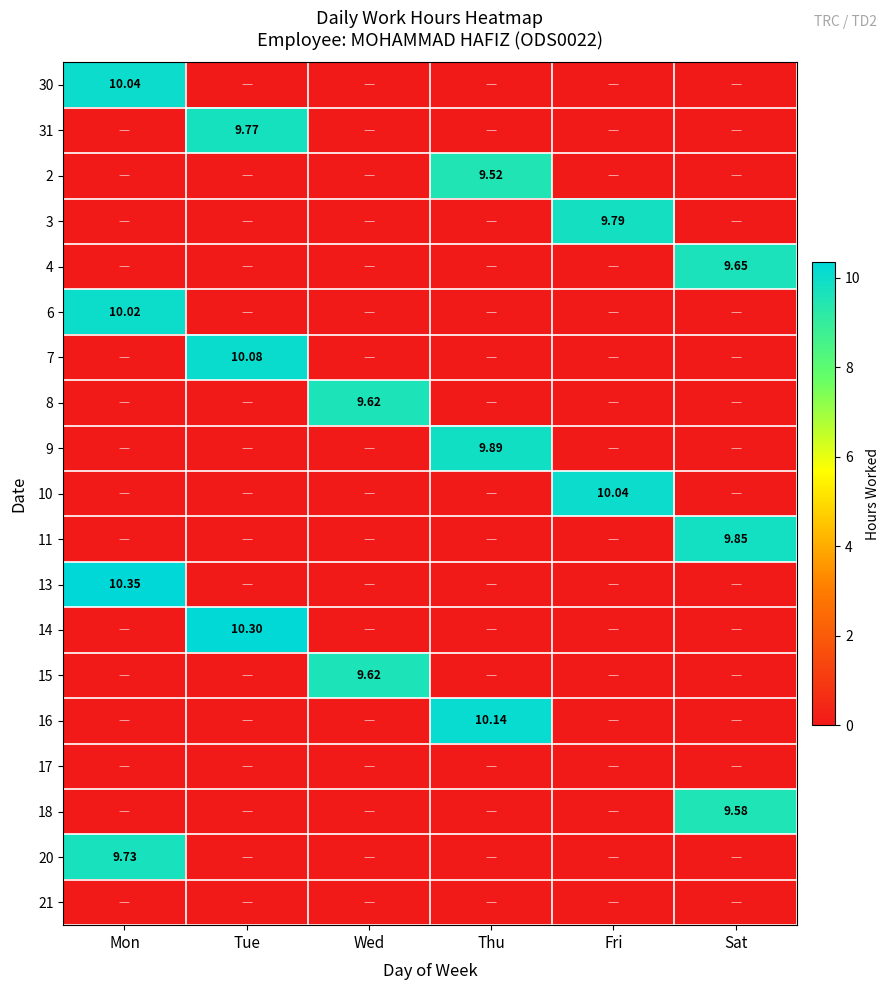

Is it true that 10 equals -5.4 at Sat?

False